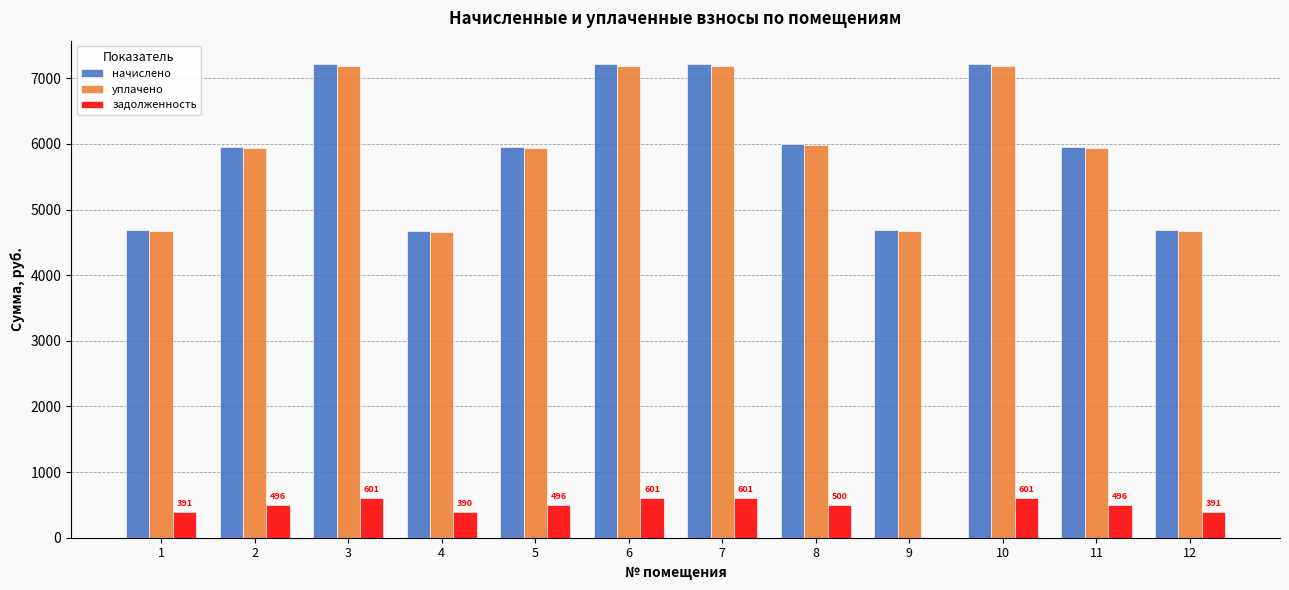

Is the value of задолженность at 9 greater than the value of начислено at 6?

No